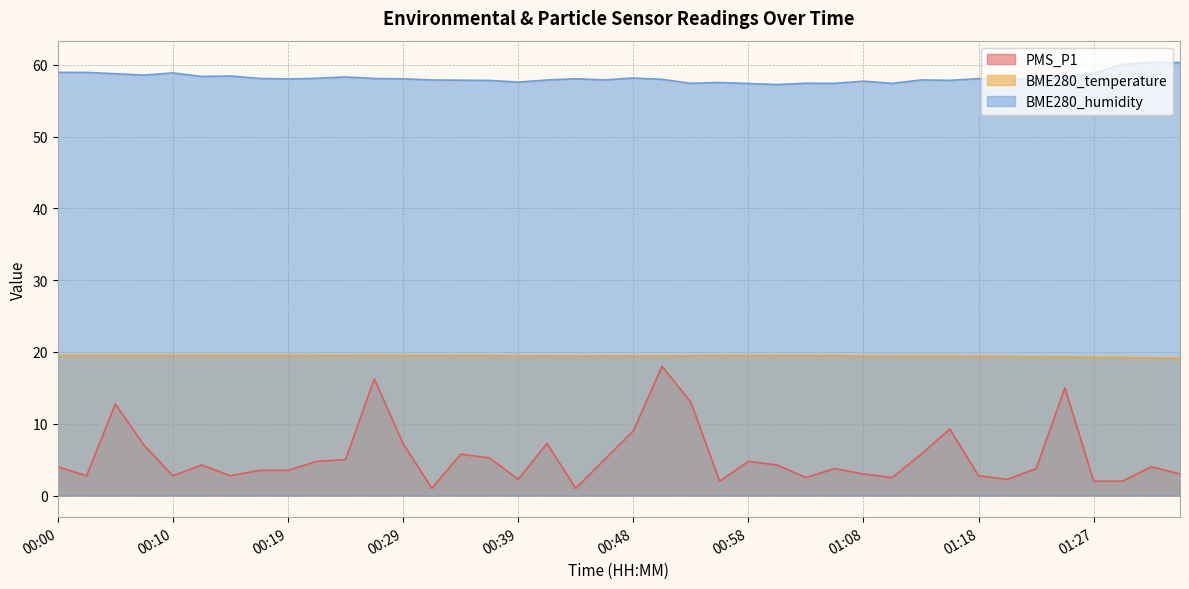

What is the difference between the highest and lowest values at 00:53?

44.5